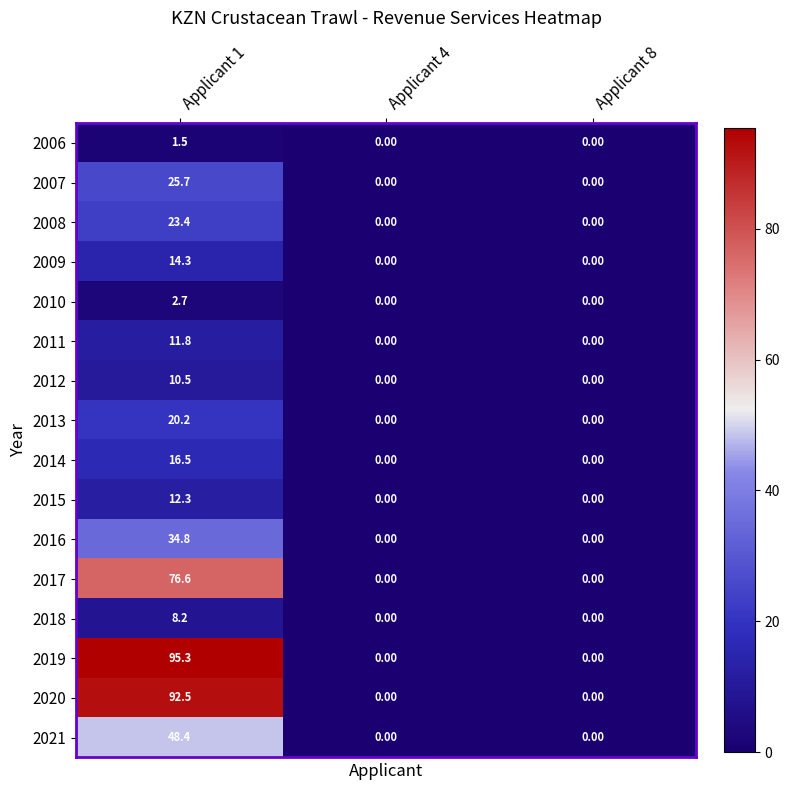

Which series has the widest spread of values?

2019